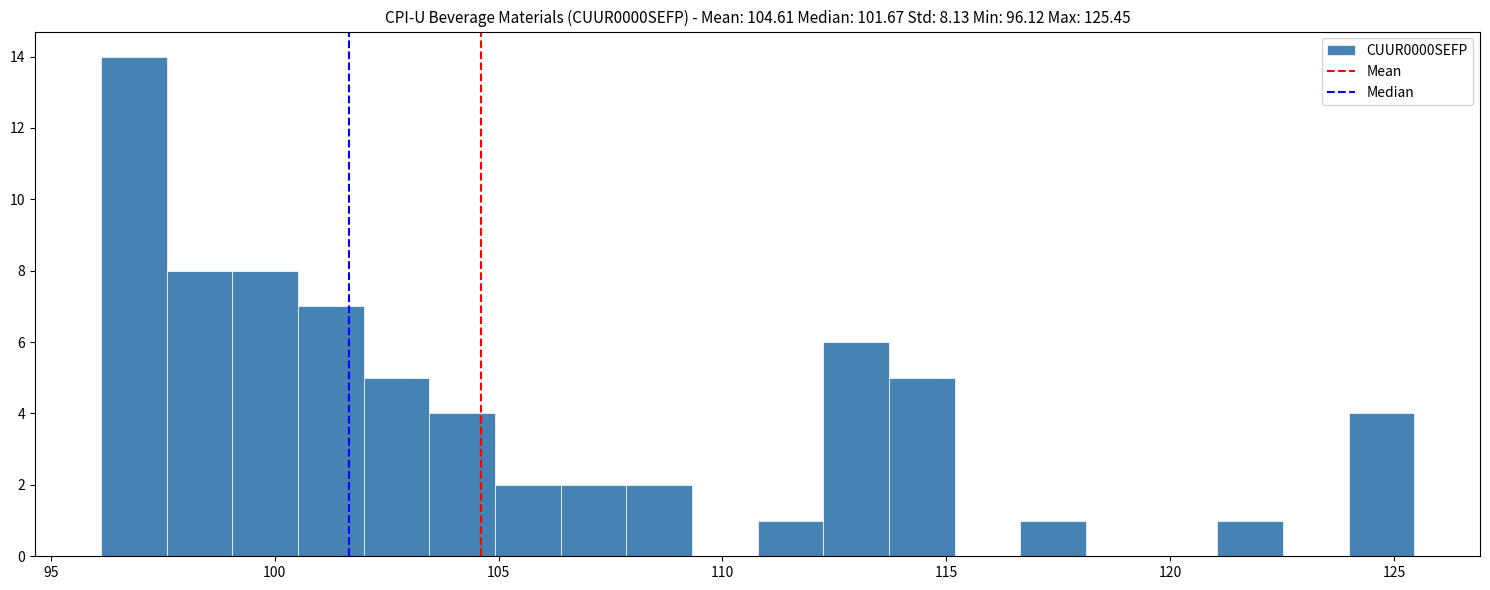

Around what value on the x-axis is the tallest bar? Give the approximate position of its centre, as read against the axis.

97.0